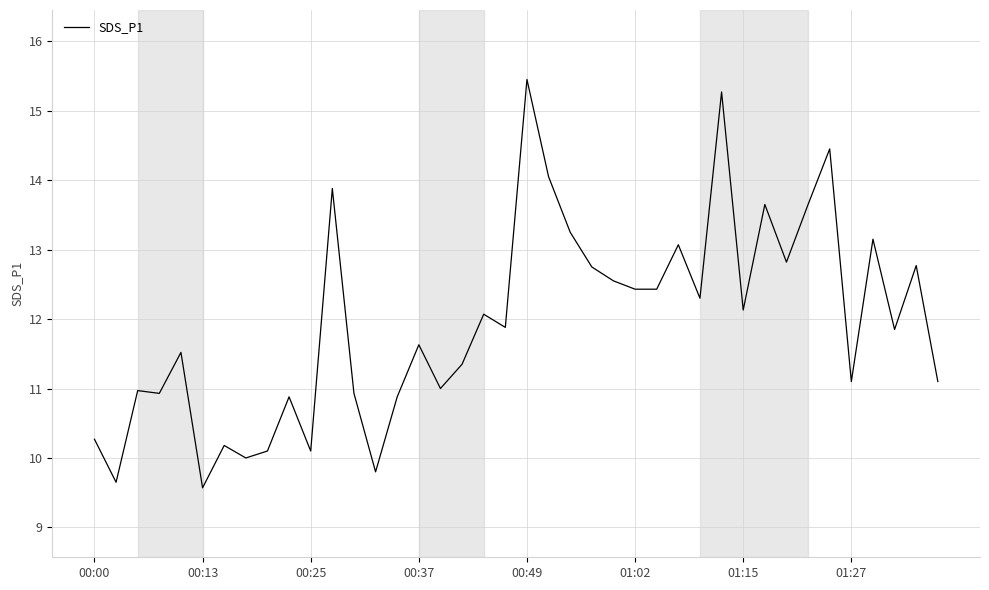

What is the difference between the maximum and minimum values?

5.9